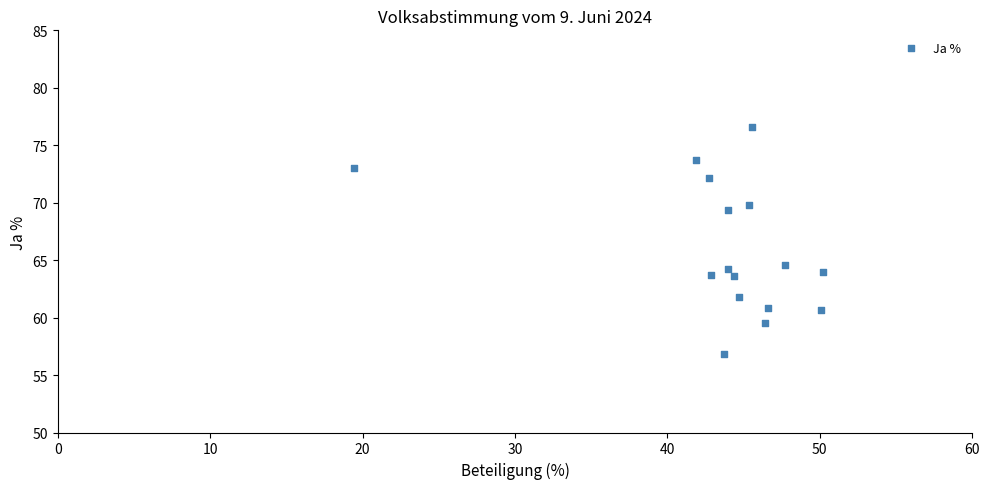

What is the range of X values (max minus min)?

30.7